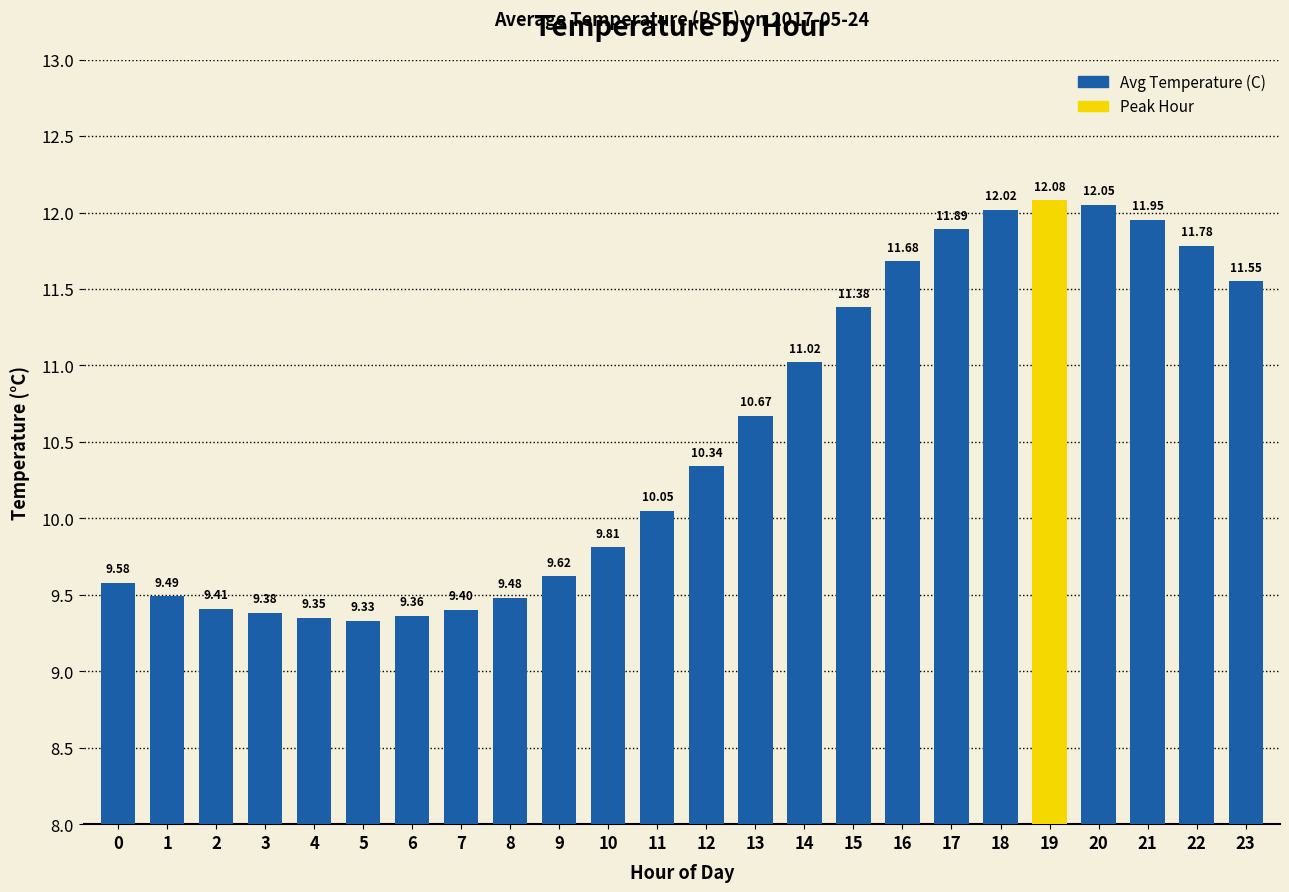

What is the difference between the values at 11 and 2?

0.6